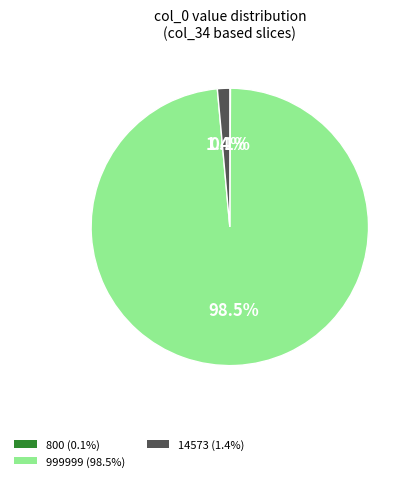

What portion of the pie excludes 14573?

98.6%